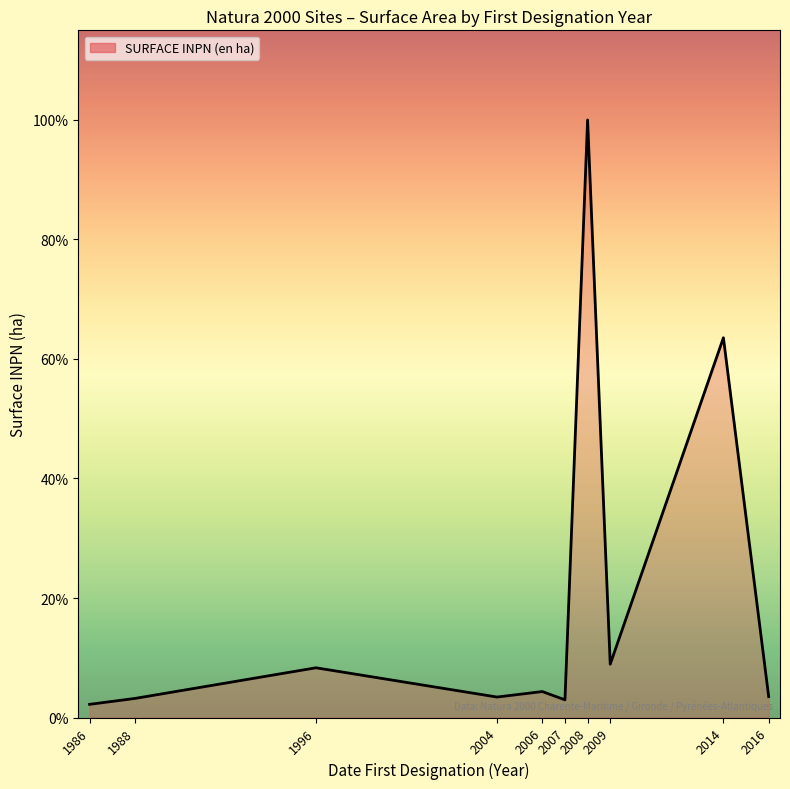

Does the chart display data point markers on the line(s)?

No